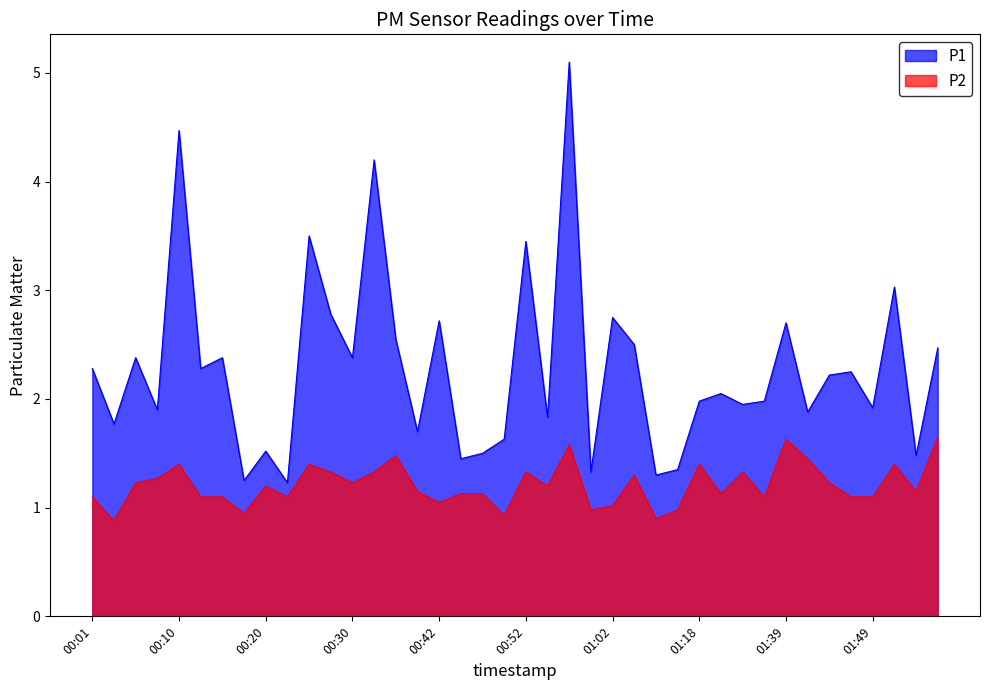

Is it true that P1 equals 1.9 at 01:29?

True